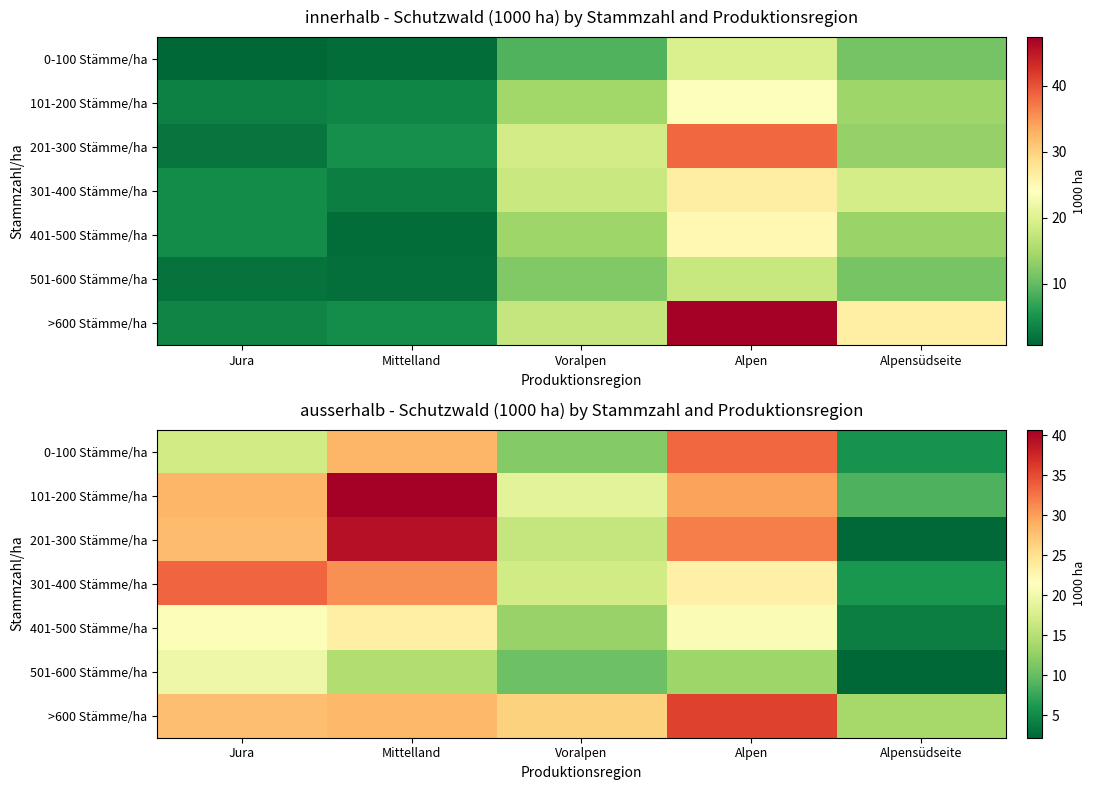

Which label corresponds to the smallest value in the chart?

Alpensüdseite